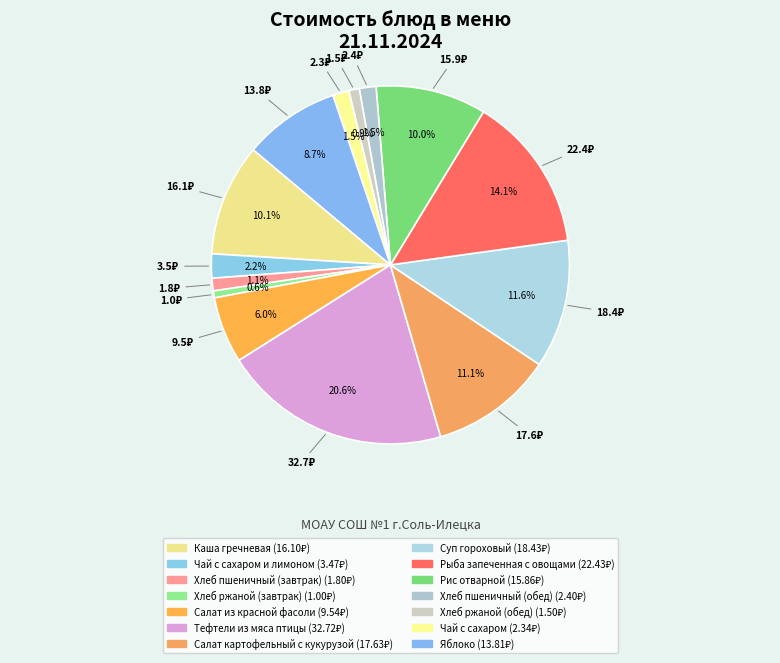

Which slice is the smallest?

Хлеб ржаной (завтрак)